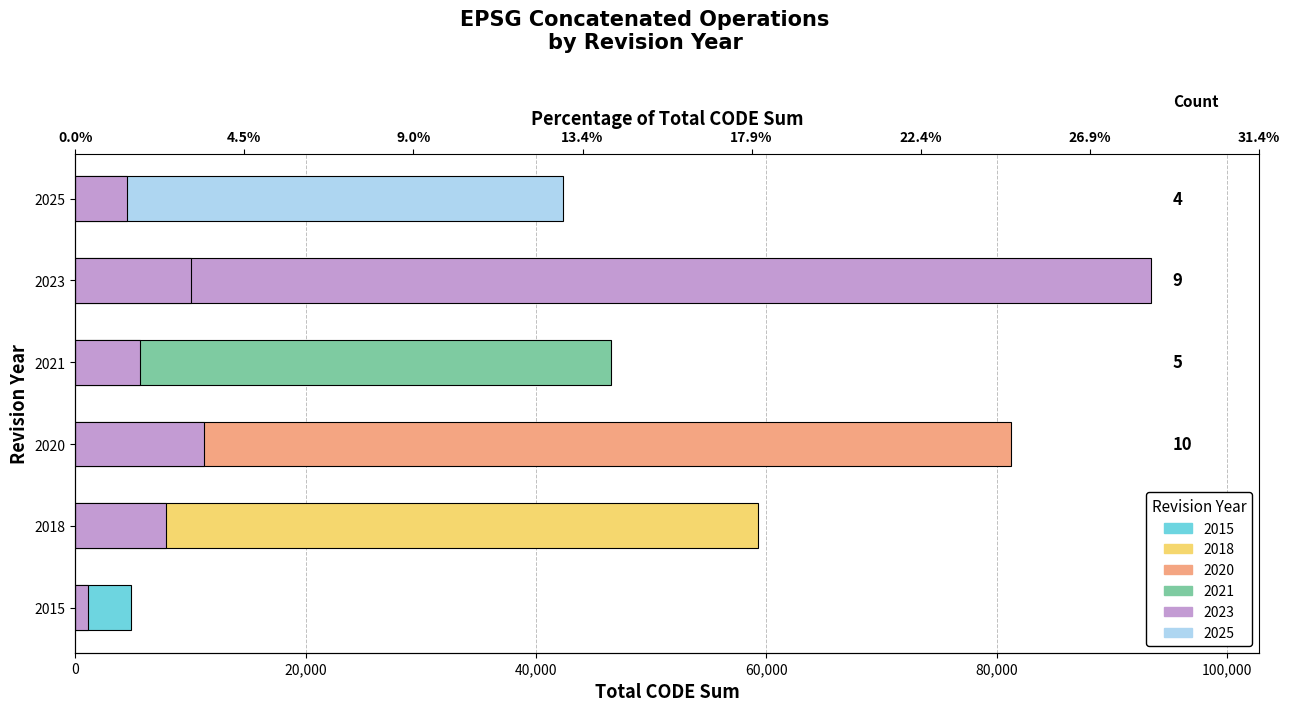

What is the total value across all series at 2023?

103485.0